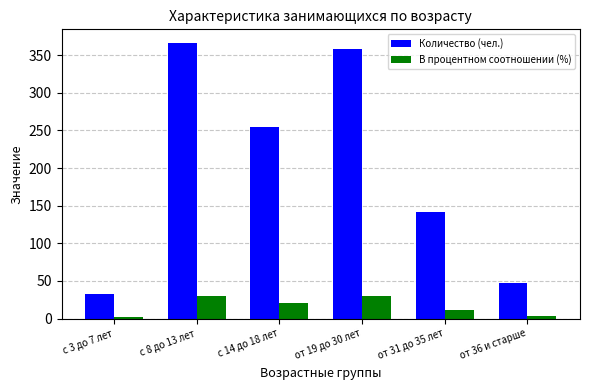

What position from the right is с 3 до 7 лет?

6